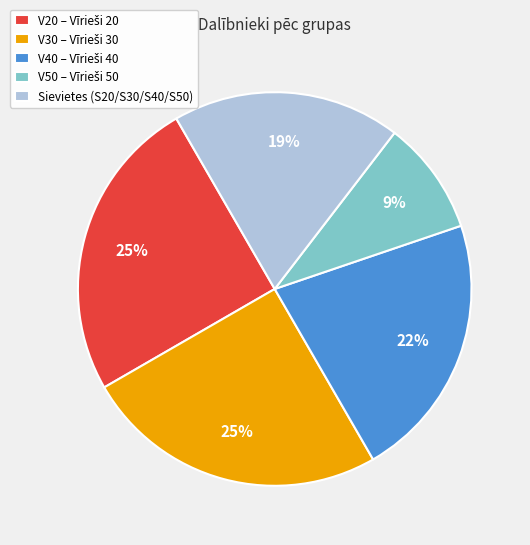

What percentage is the Sievietes (S20/S30/S40/S50) slice, to the nearest percent?

19%